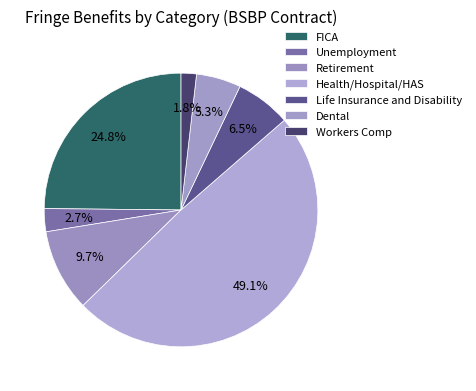

What percentage do Retirement and Health/Hospital/HAS together represent?

58.8%